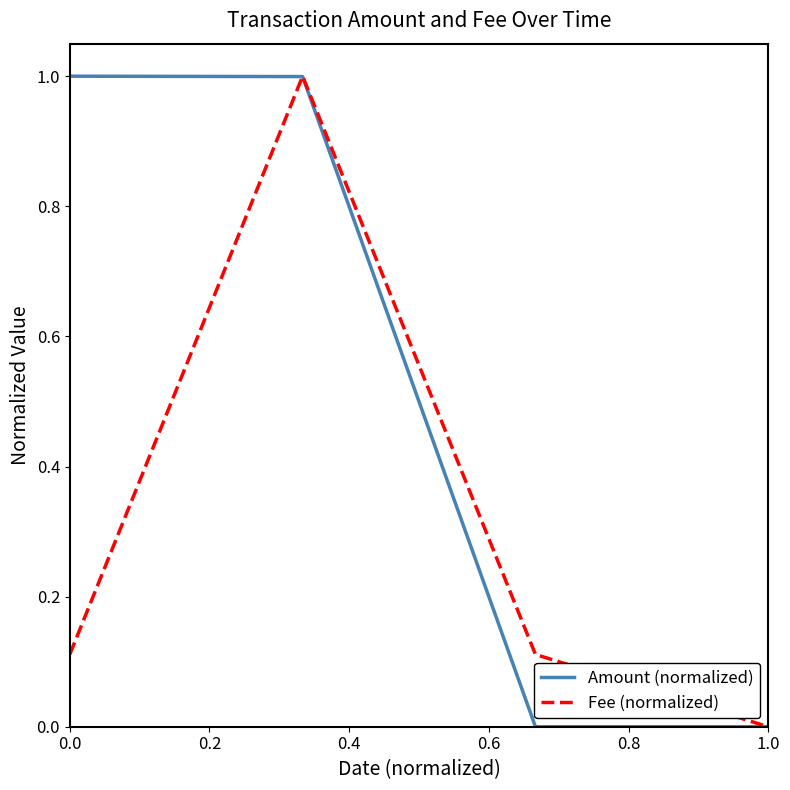

True or false: Fee (normalized) has more than 1 interior local peaks.

False